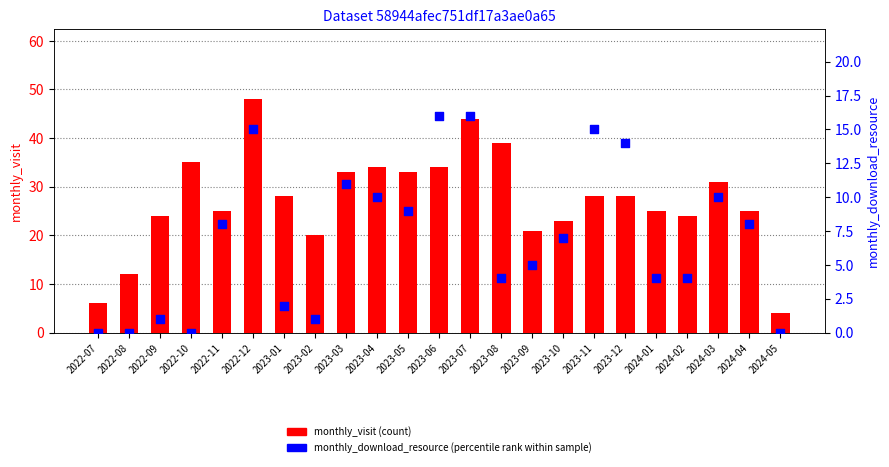

Which series reaches the minimum Y coordinate?

monthly_download_resource